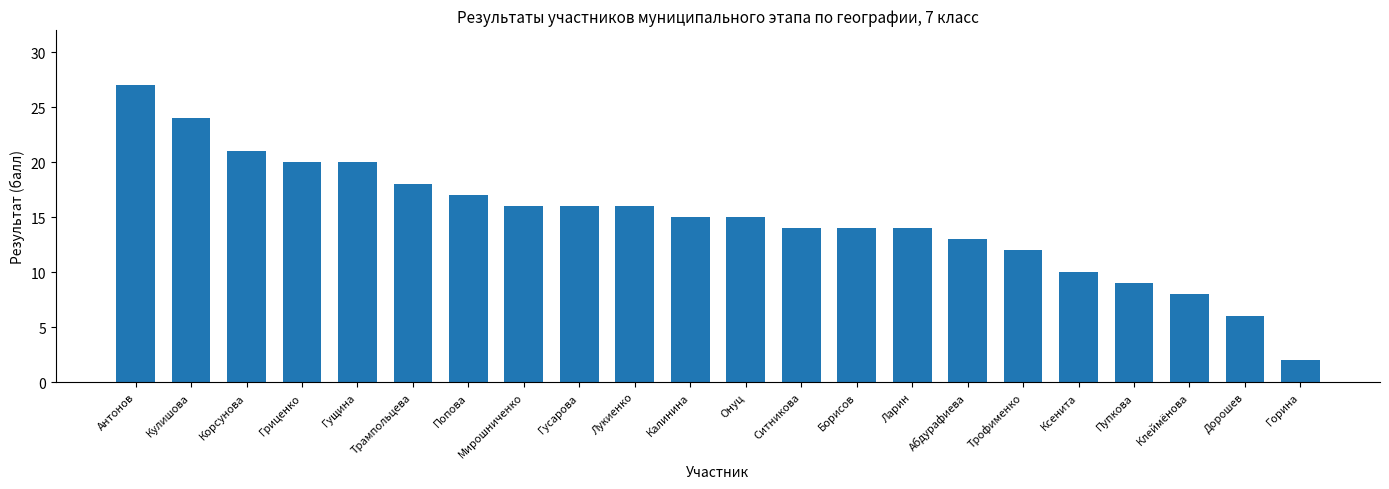

What is the maximum value shown in the chart?

27